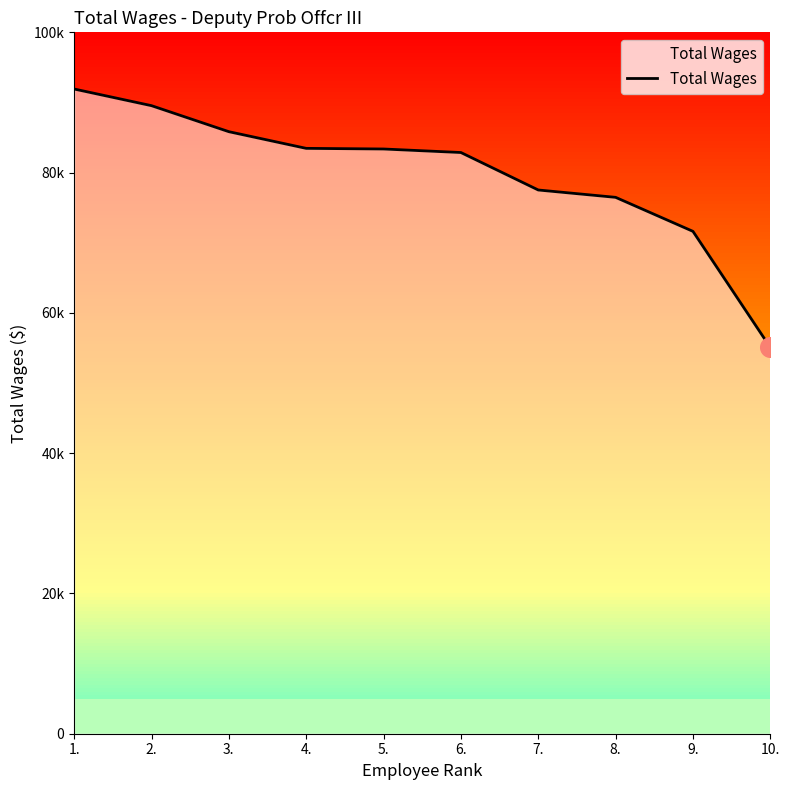

Is this an area chart (filled region under the line)?

Yes